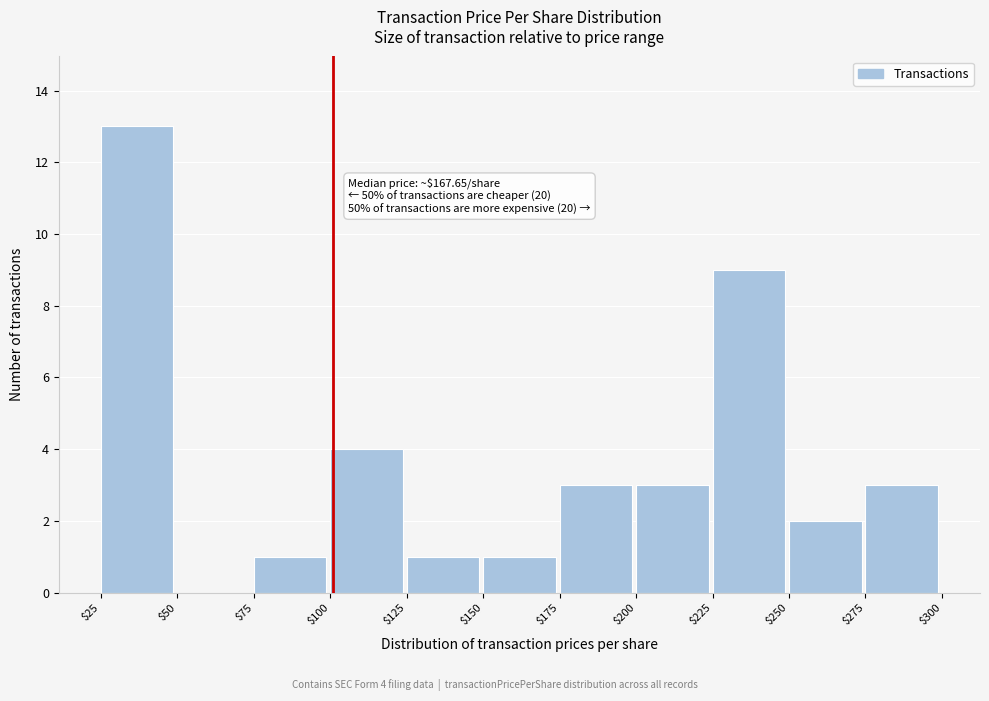

Over which range of the x-axis is the bar tallest?

$25 to $50